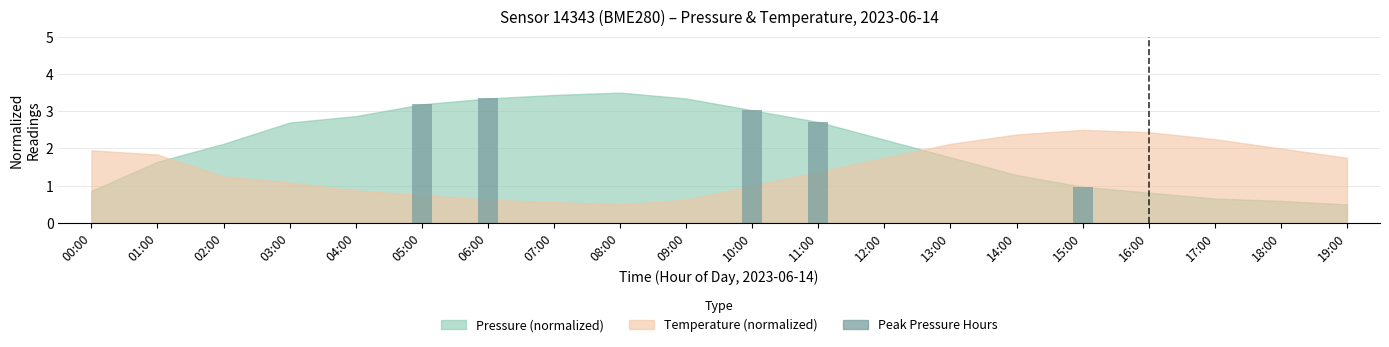

What is the change in value from 10:00 to 15:00?

-2.1